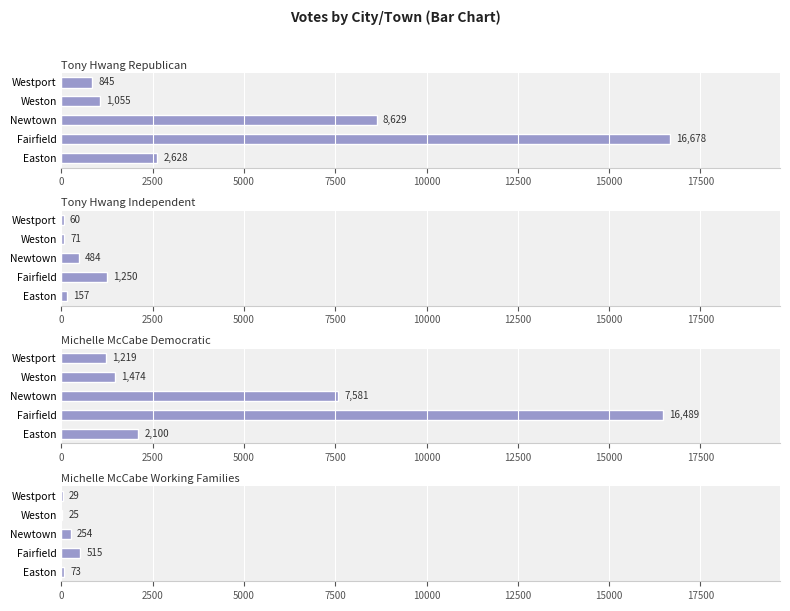

The Tony Hwang Republican series shows 5965 at Fairfield. True or false?

False